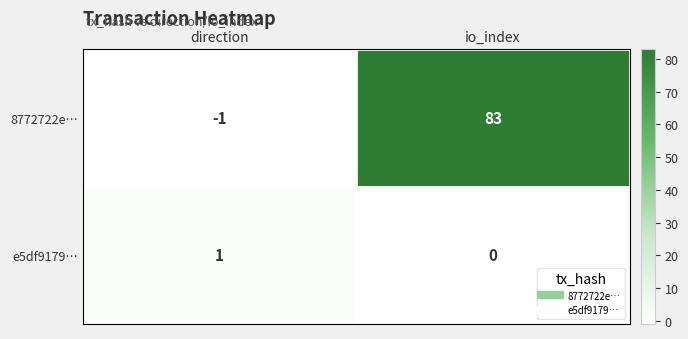

At which category does the chart reach its peak across all series?

io_index